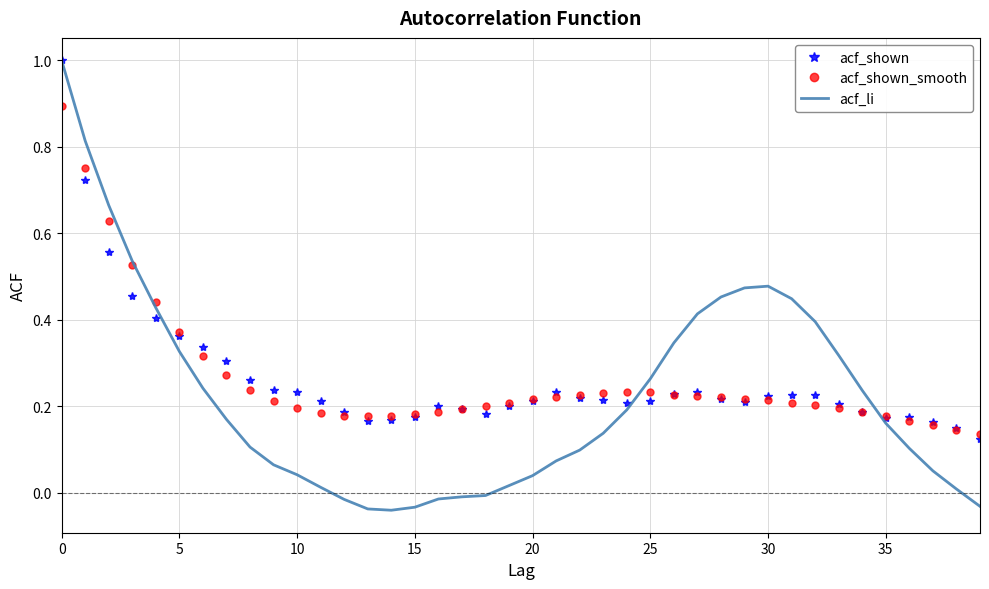

True or false: acf_li has more than 0 interior local peaks.

True